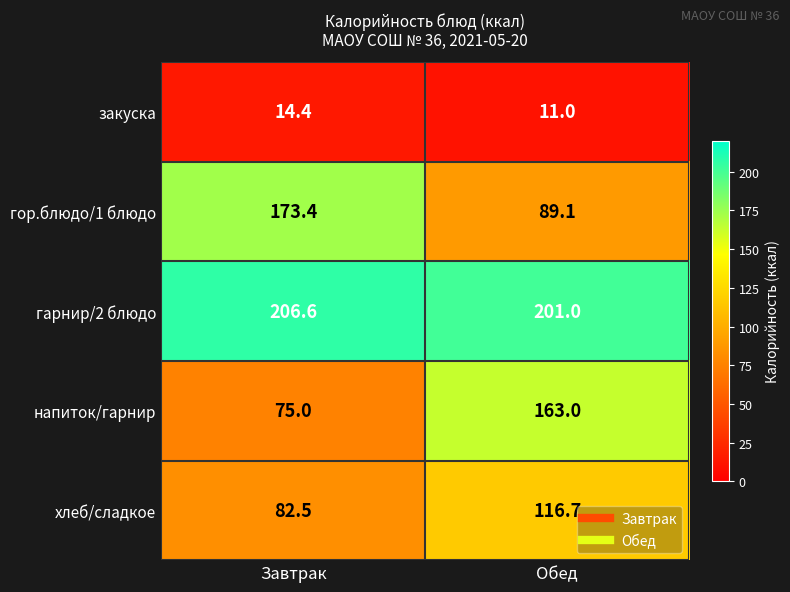

What is the maximum value for гарнир/2 блюдо?

206.6